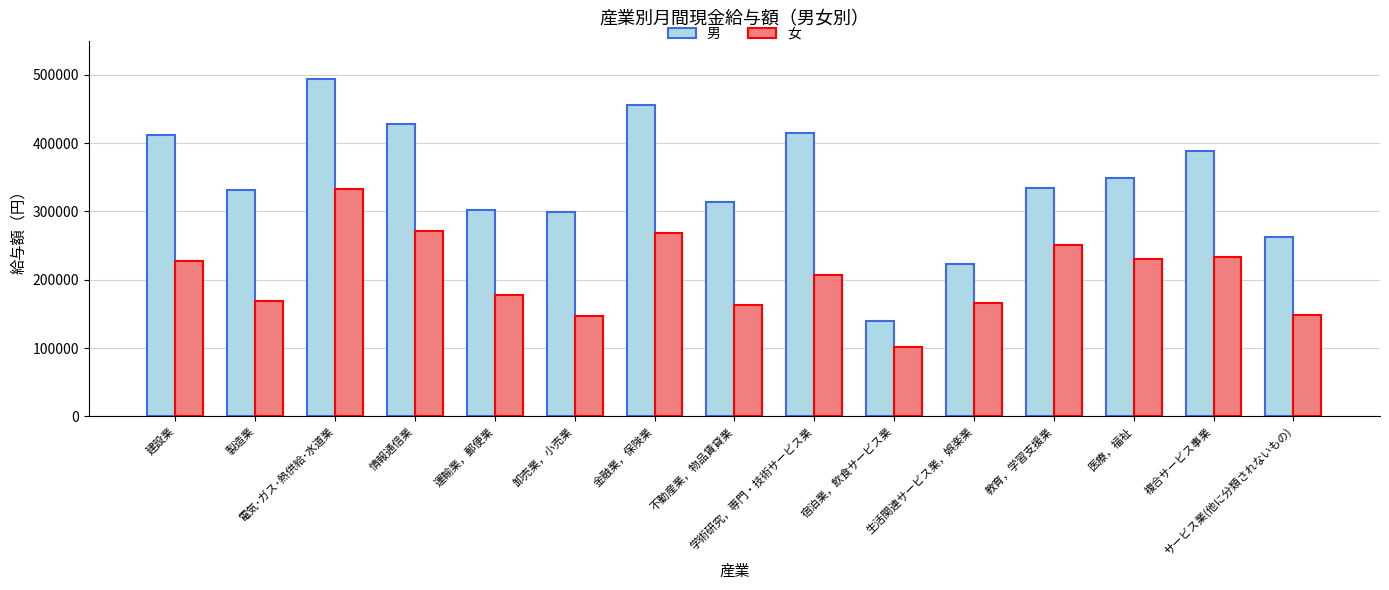

Is the value of 女 at 製造業 greater than the value of 男 at 宿泊業，飲食サービス業?

Yes